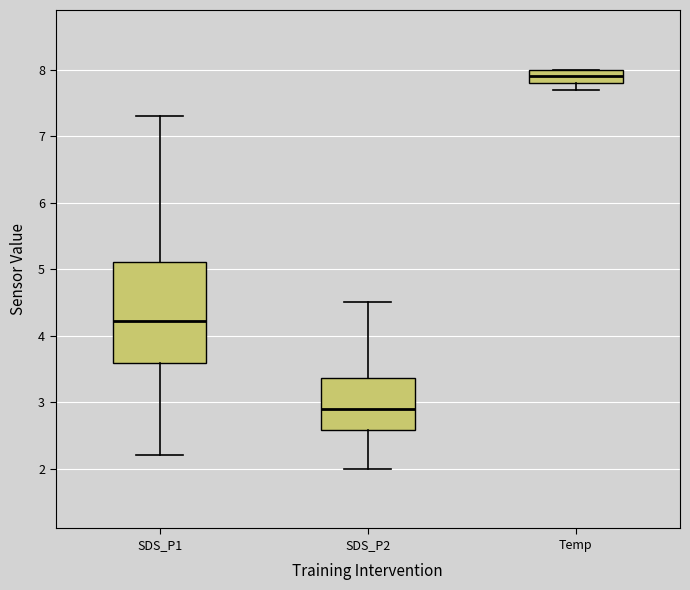

Reading left to right, read every box against the y-axis: the position of its median line, the range the box covers, and the ends of its whiskers. The values are not printed on the chart, so give them approximately, as read against the axis.

SDS_P1: median 4.2, box 3.6 to 5.1, whiskers 2.2 to 7.3
SDS_P2: median 2.9, box 2.6 to 3.4, whiskers 2.0 to 4.5
Temp: median 7.9, box 7.8 to 8.0, whiskers 7.7 to 8.0